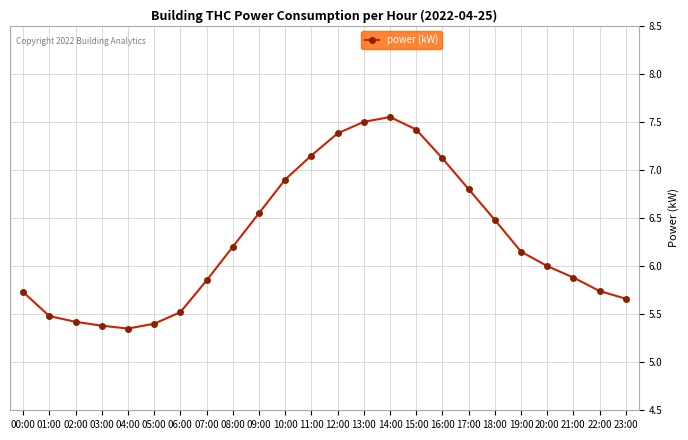

What is the difference between the second highest and second lowest values?

2.1